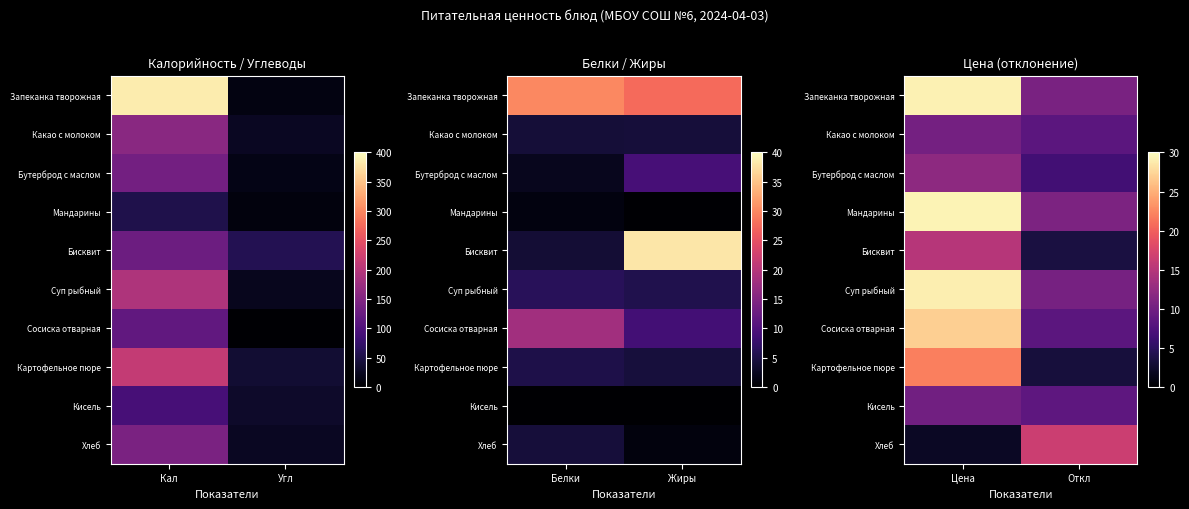

The Запеканка творожная series shows 6.4 at Откл. True or false?

False